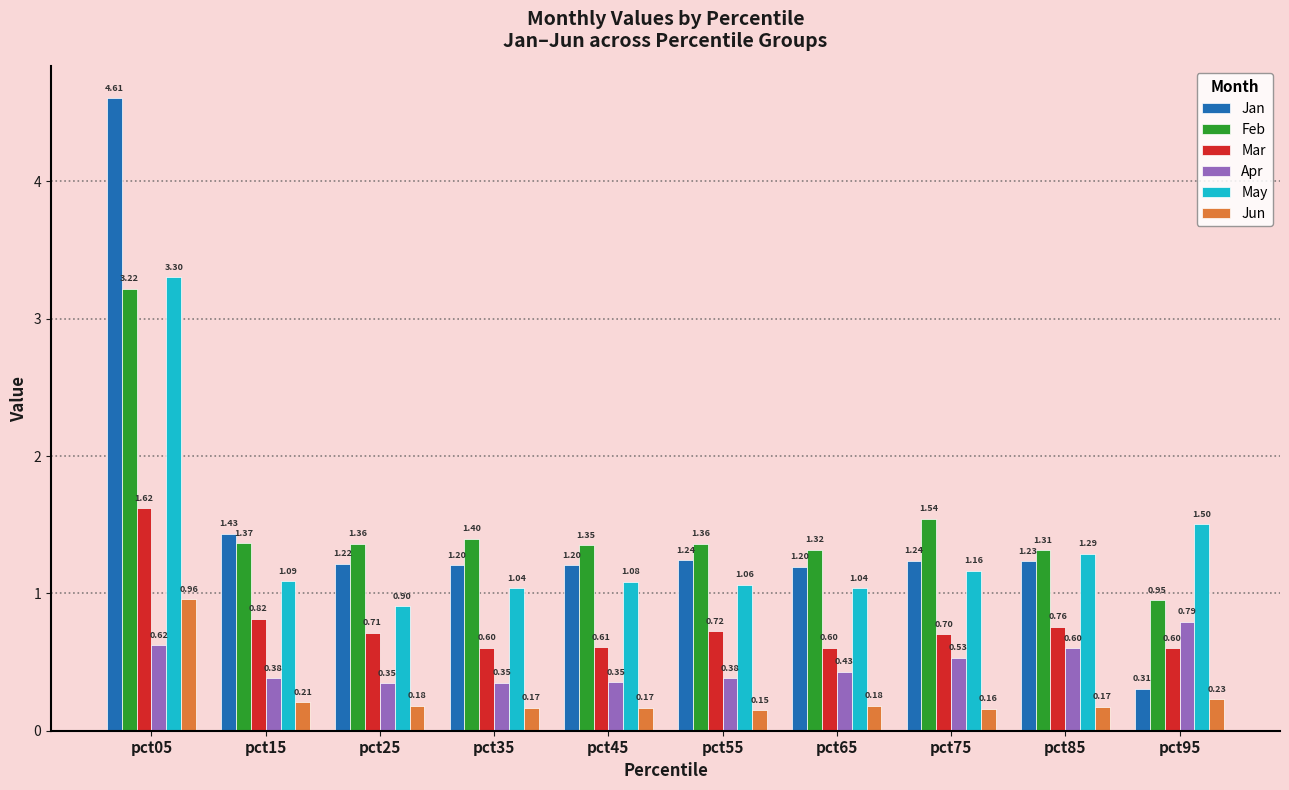

Which category has the highest value in the Apr series?

pct95